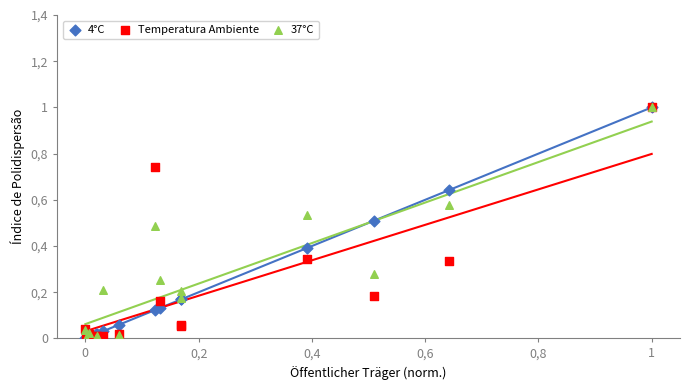

What are all the series names shown in the legend?

4°C, Temperatura Ambiente, 37°C